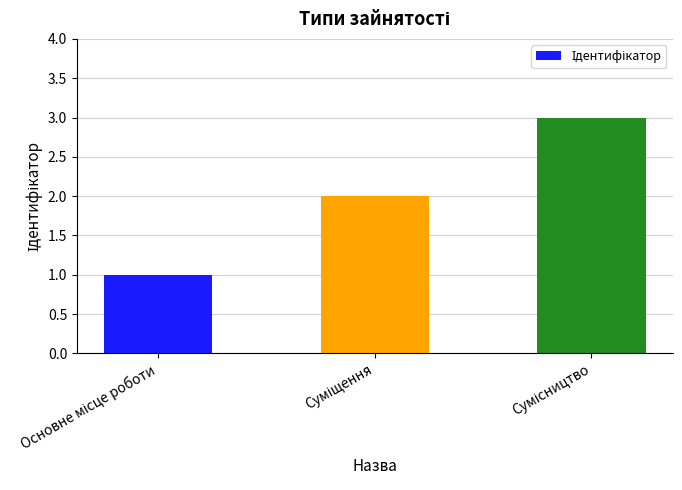

Reading left to right, transcribe all the data shown in this chart.

1	2	3